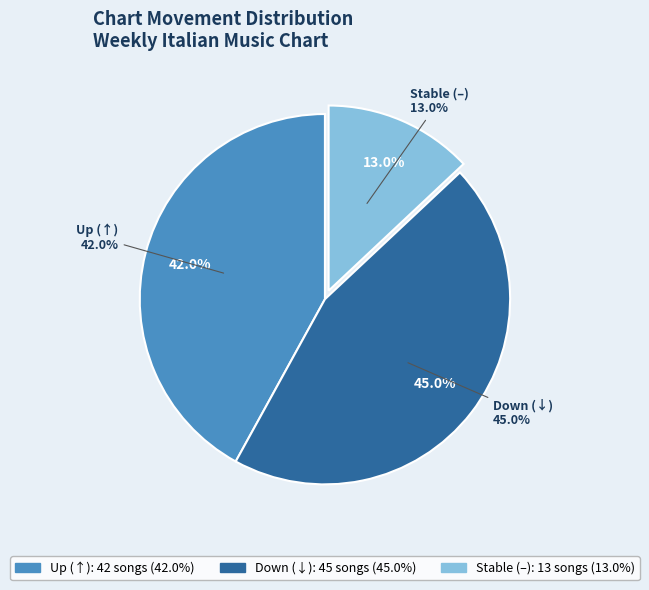

Rank the categories by value from lowest to highest.

-, up, down